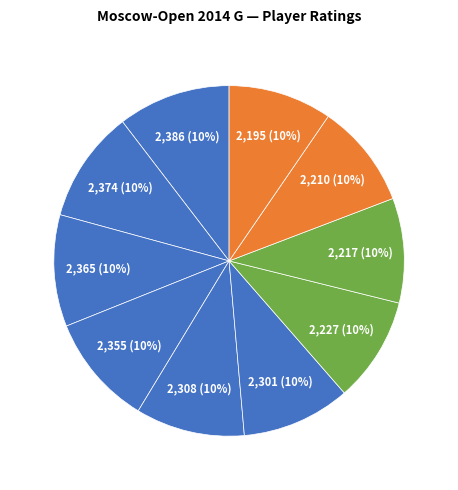

How many slices are in this pie chart?

10